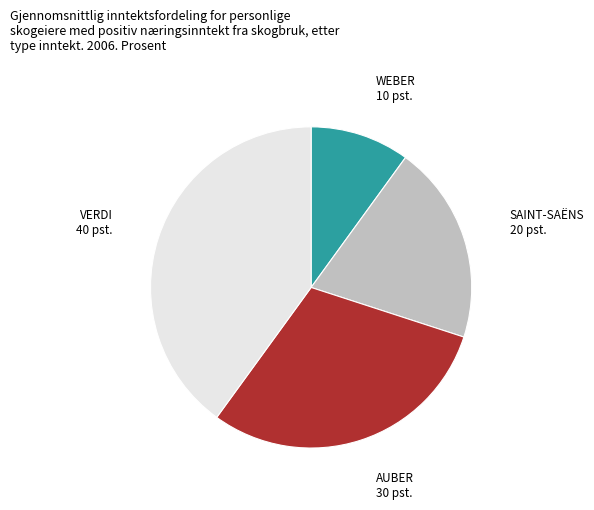

Rank the categories by value from highest to lowest.

VERDI, AUBER, SAINT-SAËNS, WEBER